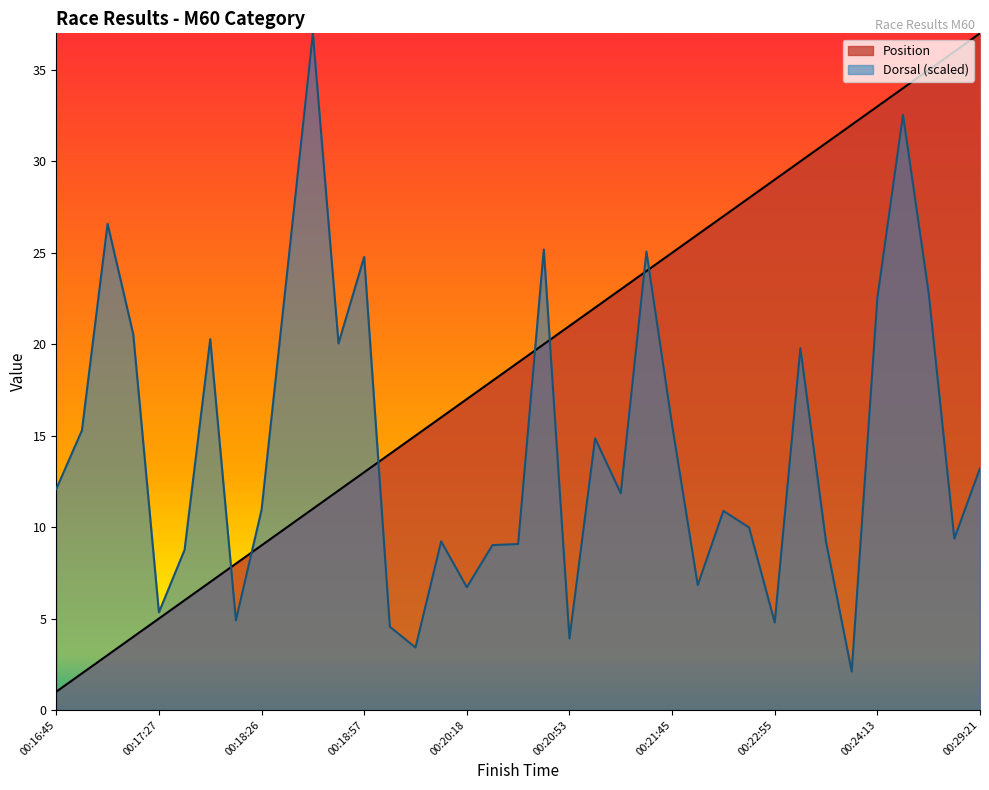

The value of Position at 00:29:21 is 37.0. True or false?

True